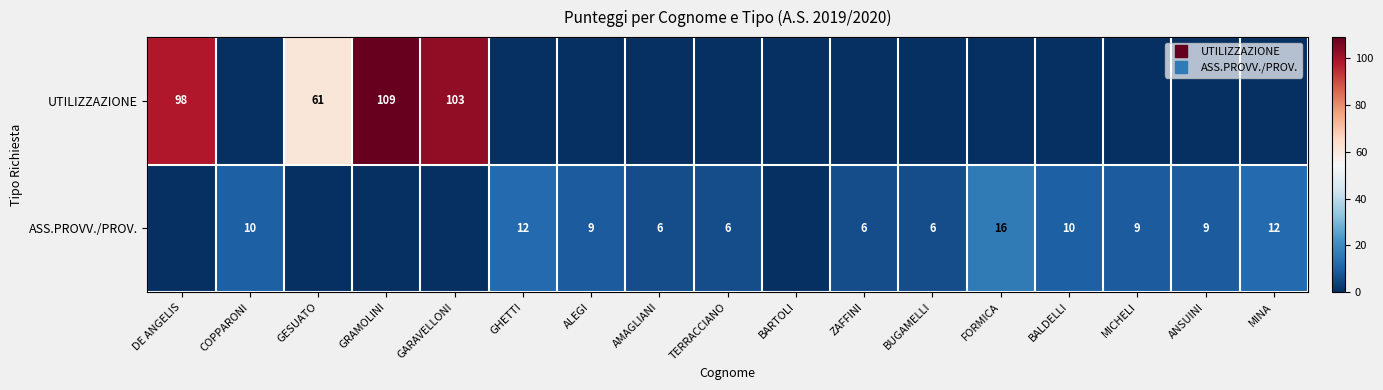

At which category is the sum across all series the highest?

GRAMOLINI